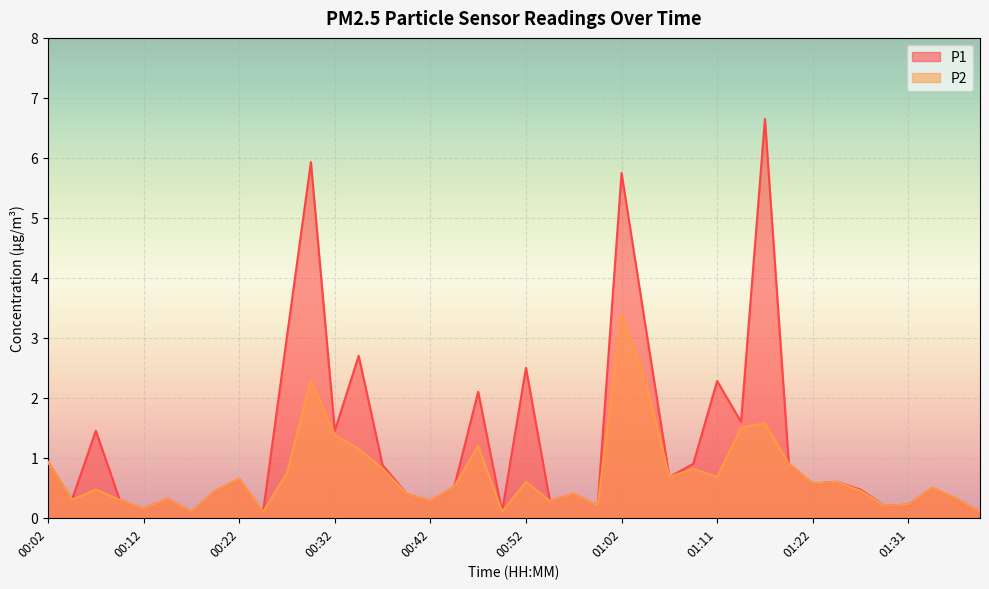

What is the total value across all series at 01:24?

1.2